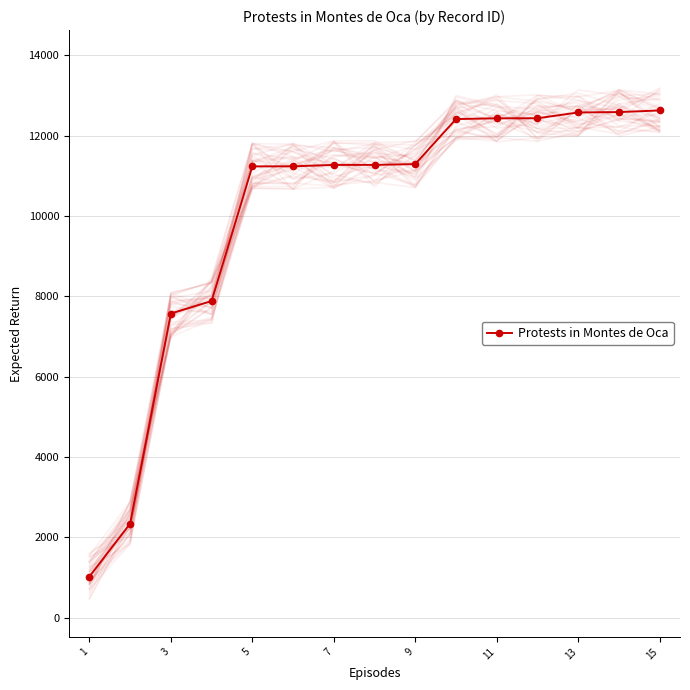

What is the difference between the second highest and second lowest values?

10241